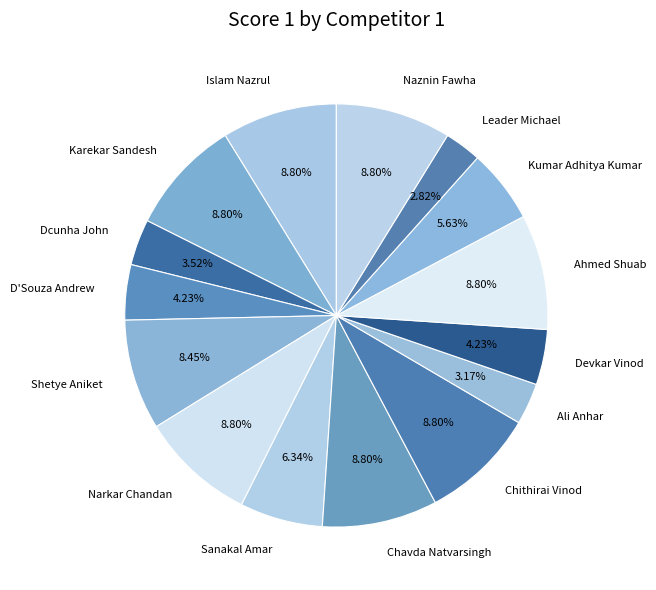

Between Shetye Aniket and Devkar Vinod, which is larger?

Shetye Aniket